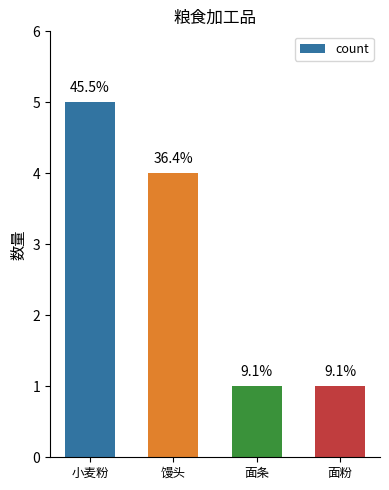

How many bars are there in total?

4